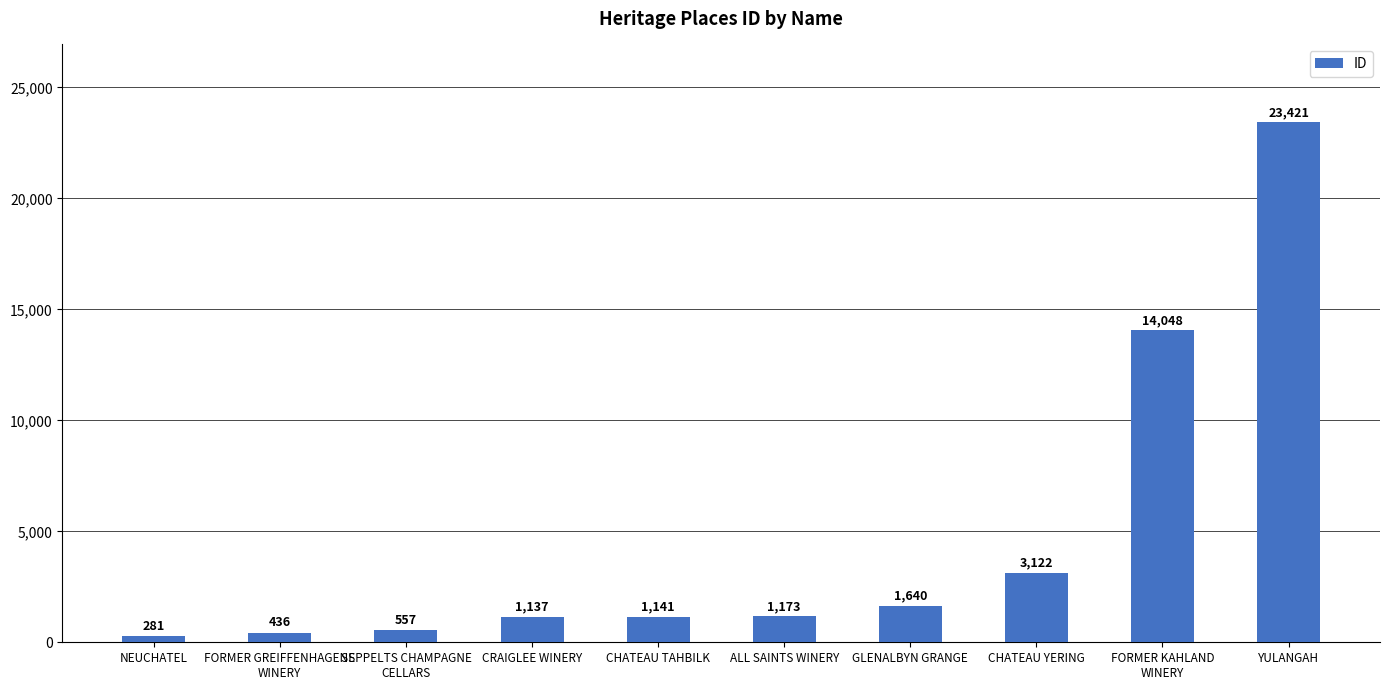

Where is the data nearest to the value 11851?

FORMER KAHLAND
WINERY